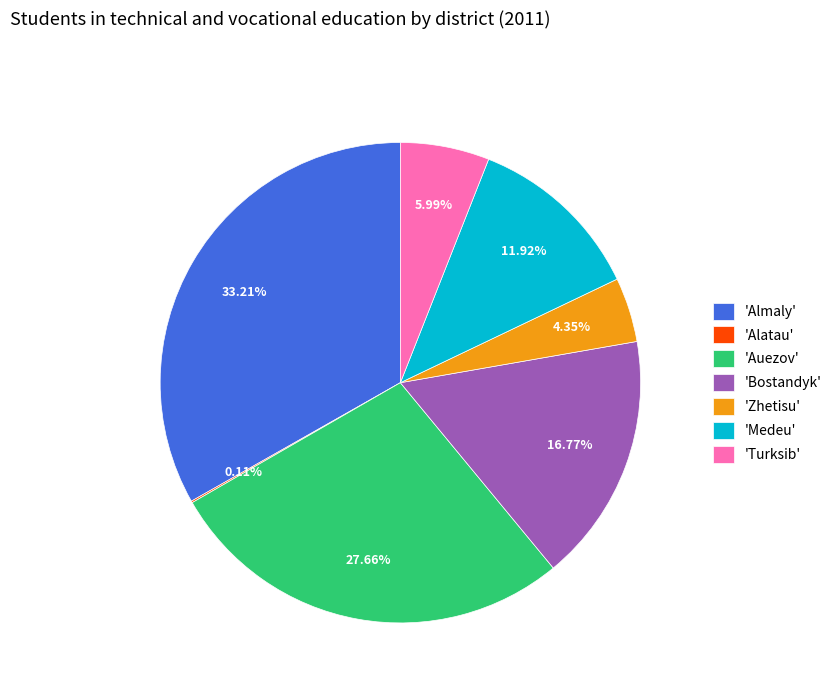

Which slice is the largest?

'Almaly'